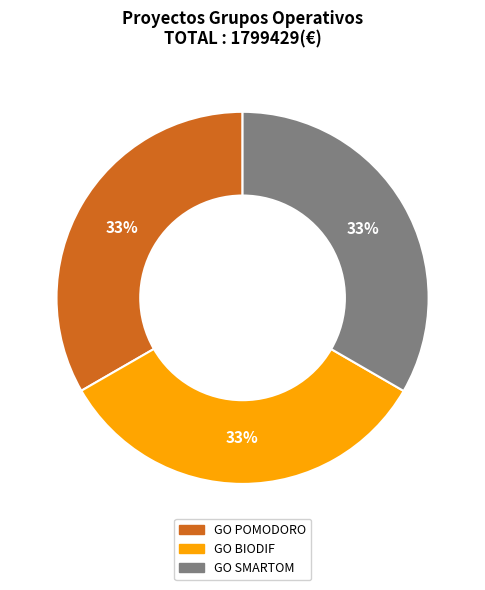

How many slices are in this pie chart?

3